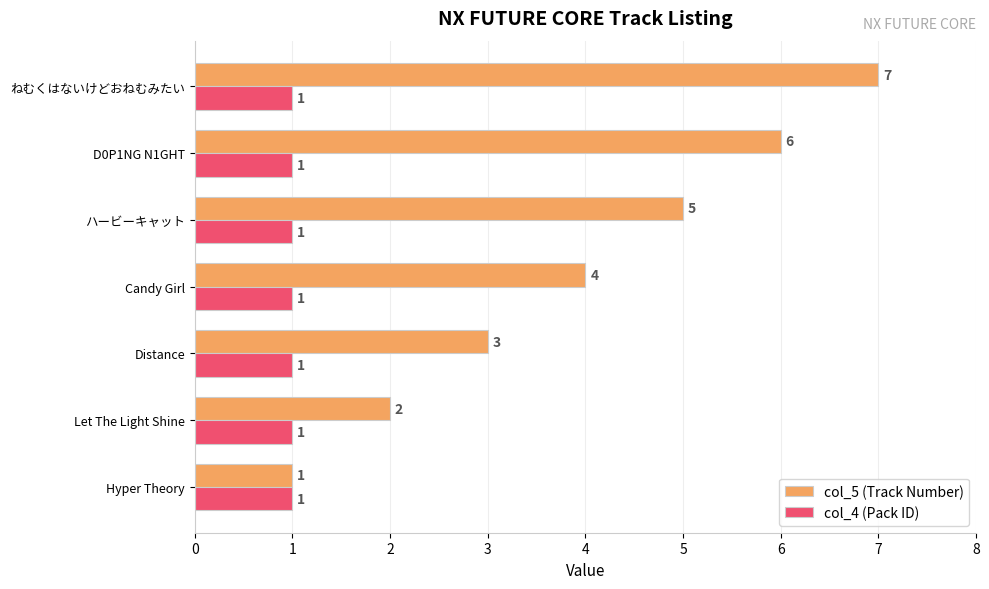

Count the col_5 (Track Number) values in the range 2 to 6.

5